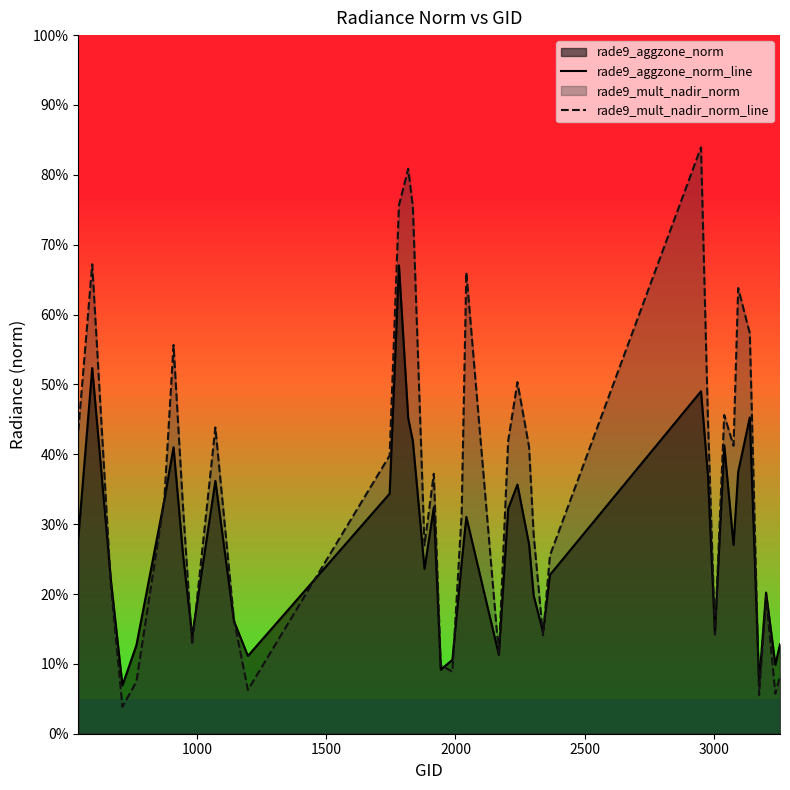

Rank the series by their maximum value, from lowest to highest.

rade9_aggzone_norm_line, rade9_mult_nadir_norm_line